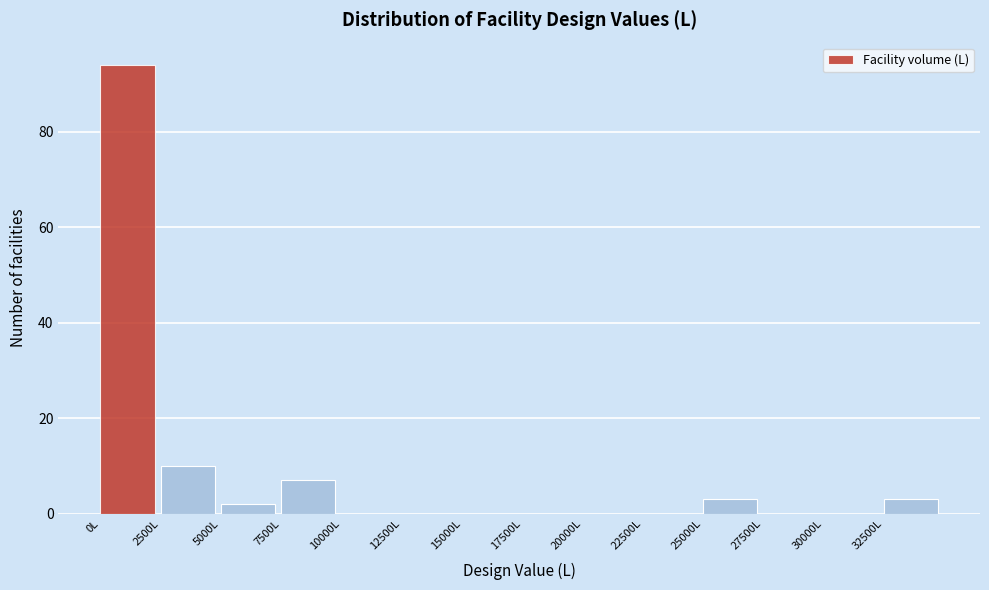

Which range on the x-axis has the tallest bar?

0 to 2500